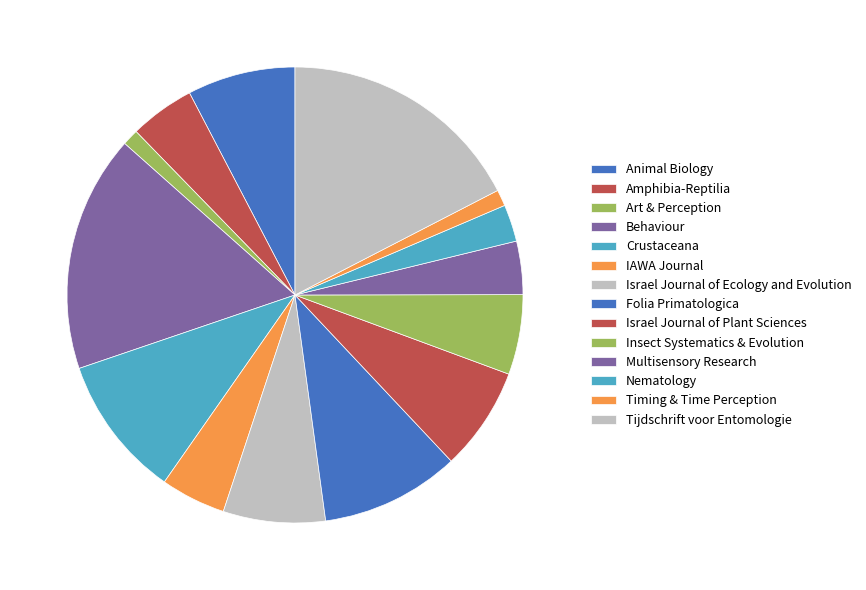

How many segments does this pie chart have?

14